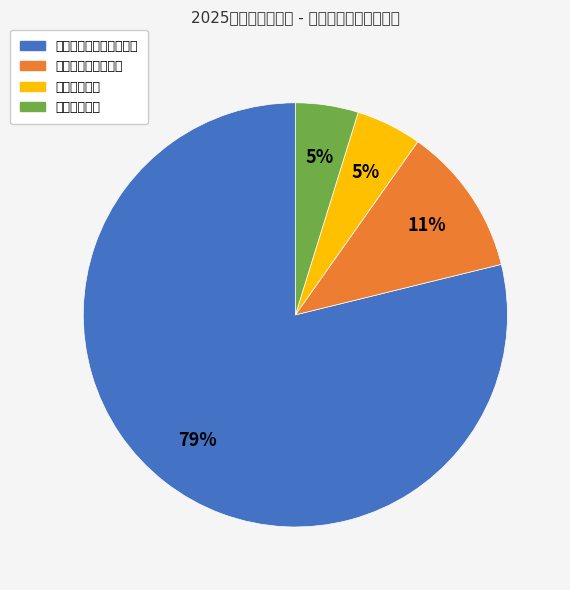

What is the change in value from 文化旅游体育与传媒支出 to 社会保障和就业支出?

-99.5